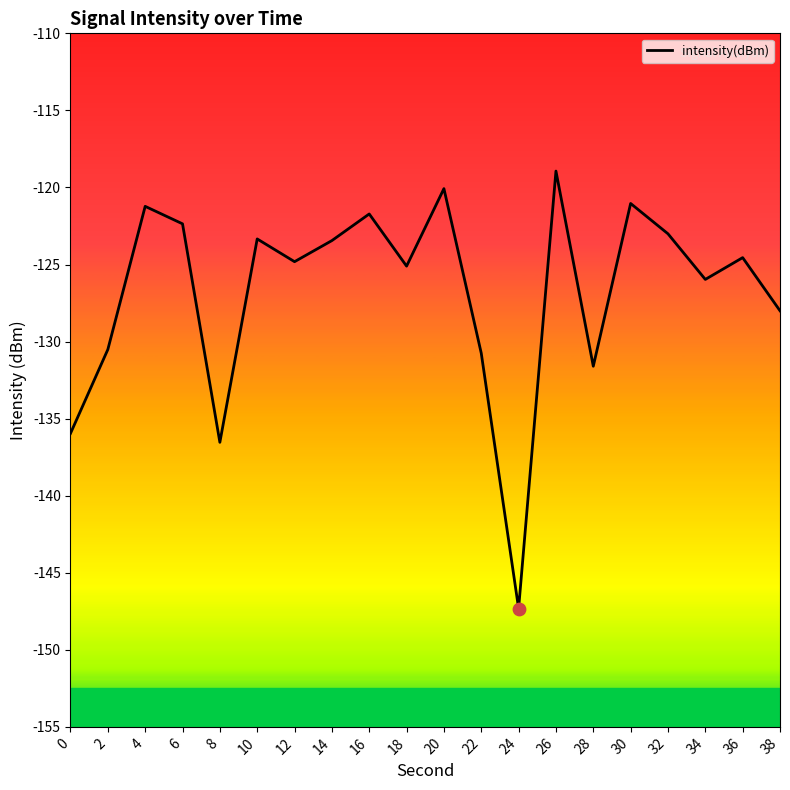

Which has a higher value, 12 or 22?

12